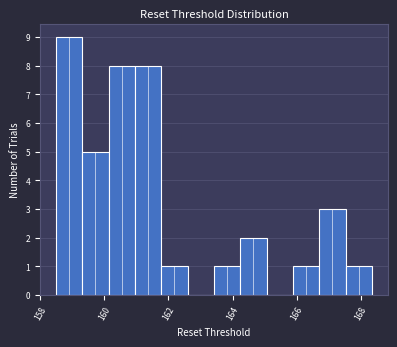

Reading left to right, list every bar in this chart as the range it spans on the x-axis followed by its height. Neither the bar edges nor the heights are printed on the chart, so give them approximately, as read against the axes.

158.4 to 159.4: 9
159.4 to 160.2: 5
160.2 to 161.0: 8
161.0 to 161.8: 8
161.8 to 162.6: 1
162.6 to 163.4: 0
163.4 to 164.2: 1
164.2 to 165.0: 2
165.0 to 165.8: 0
165.8 to 166.8: 1
166.8 to 167.6: 3
167.6 to 168.4: 1